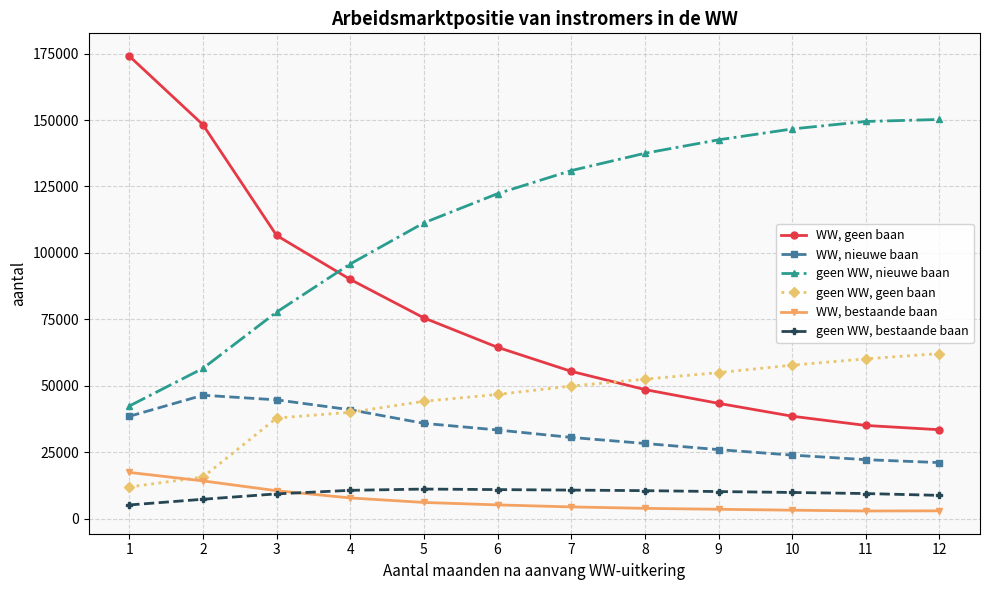

What is the total value across all series at 4?

285220